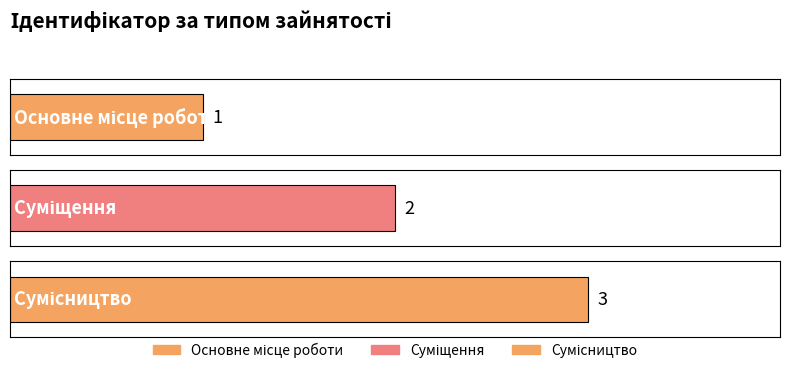

Where is the data nearest to the value 2?

Суміщення